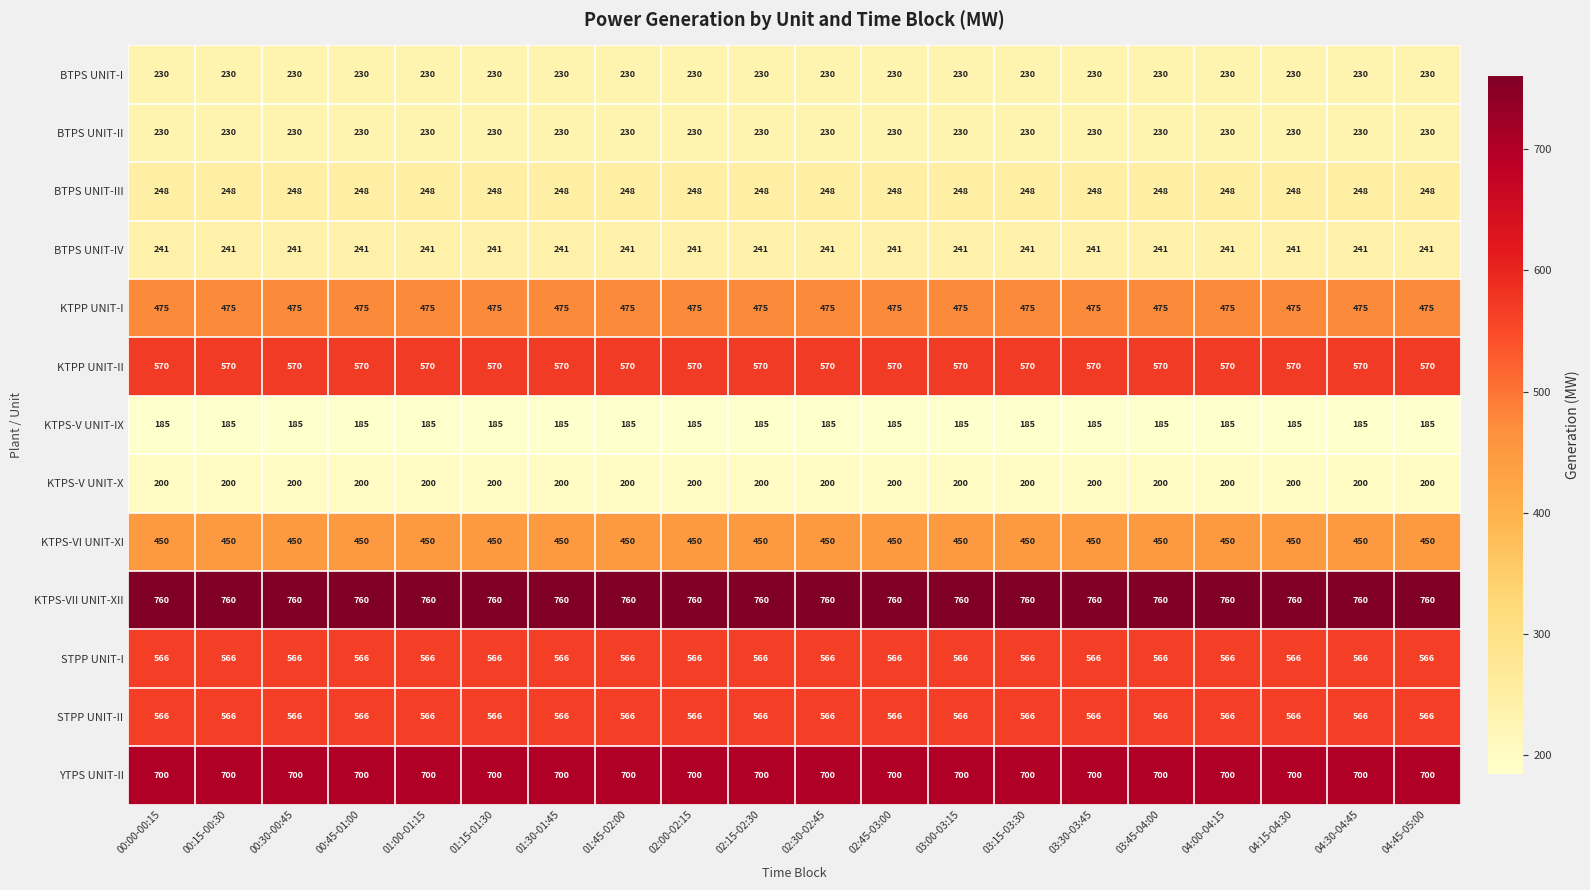

At how many categories does at least one series exceed 592?

20